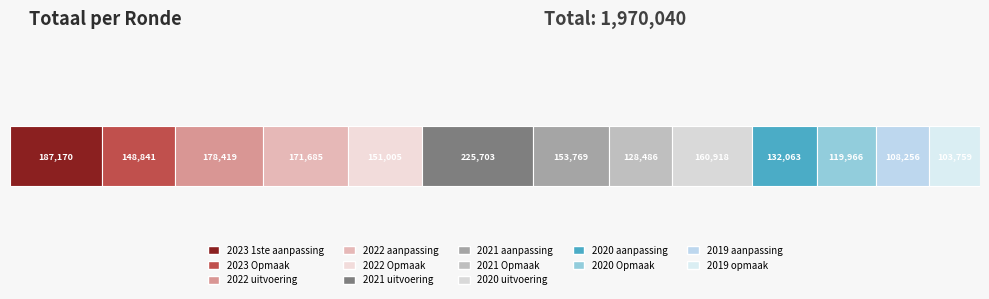

What position from the right is 2022 aanpassing?

10